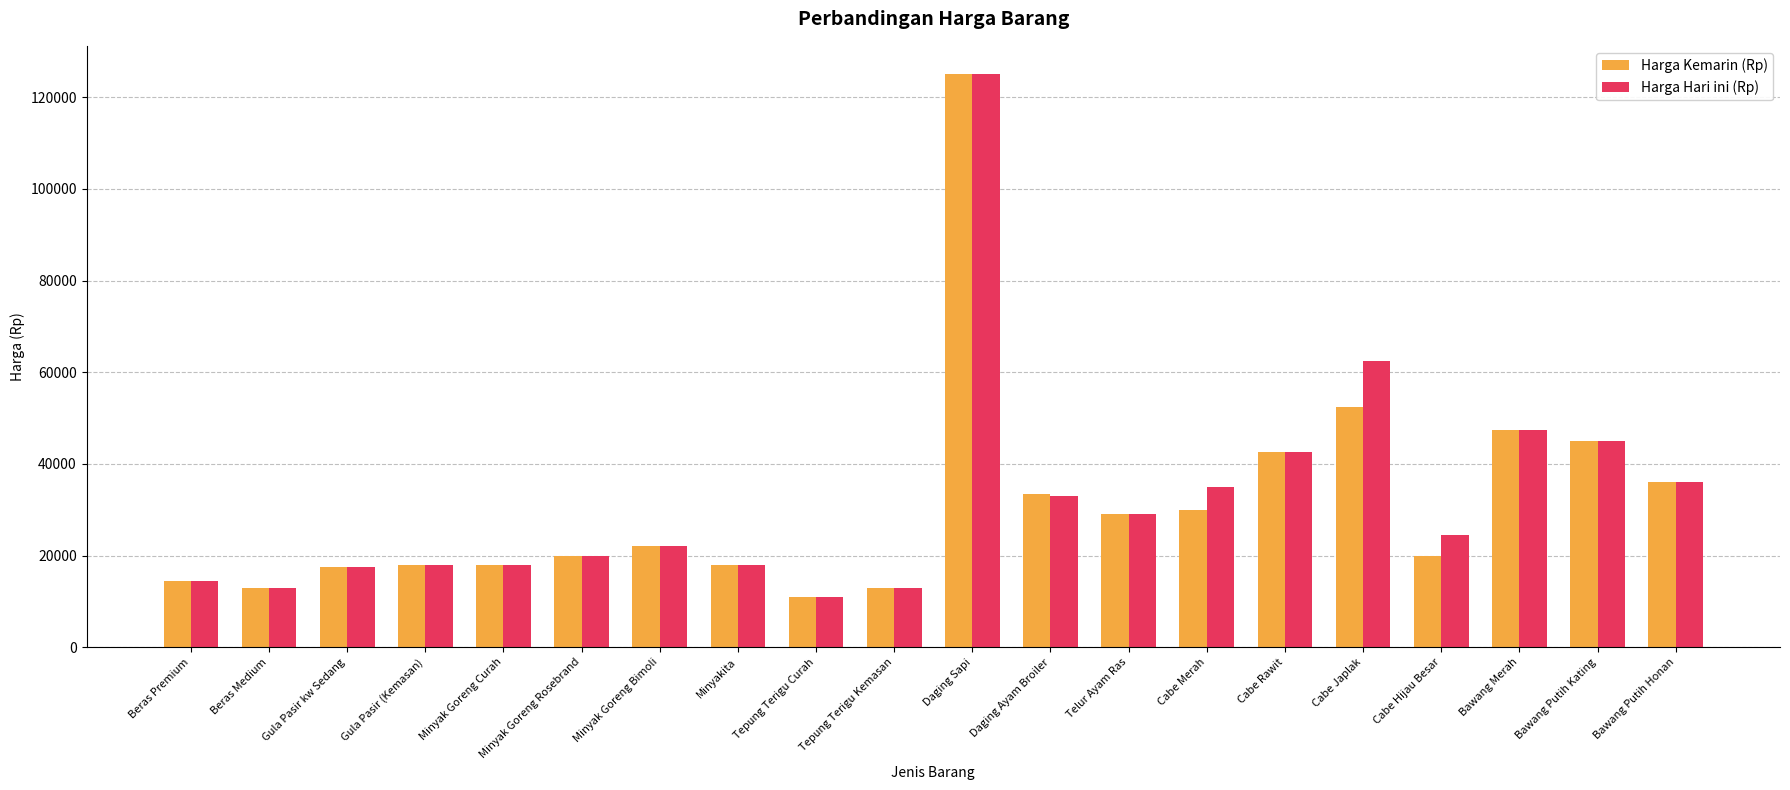

What is the difference between the maximum and minimum values in the Harga Kemarin (Rp) series?

114000